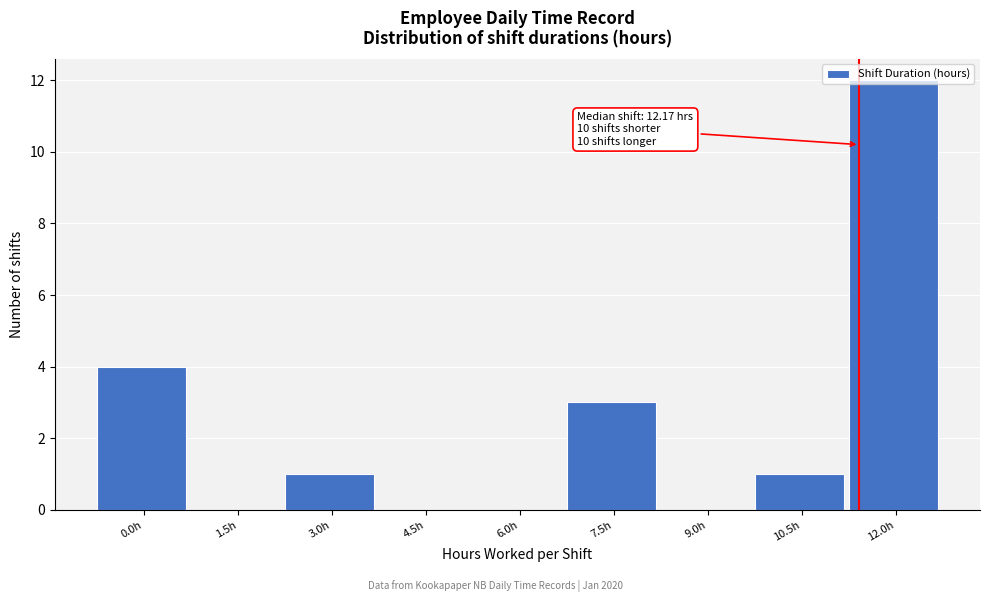

Which has a higher value, 0.0h or 7.5h?

0.0h